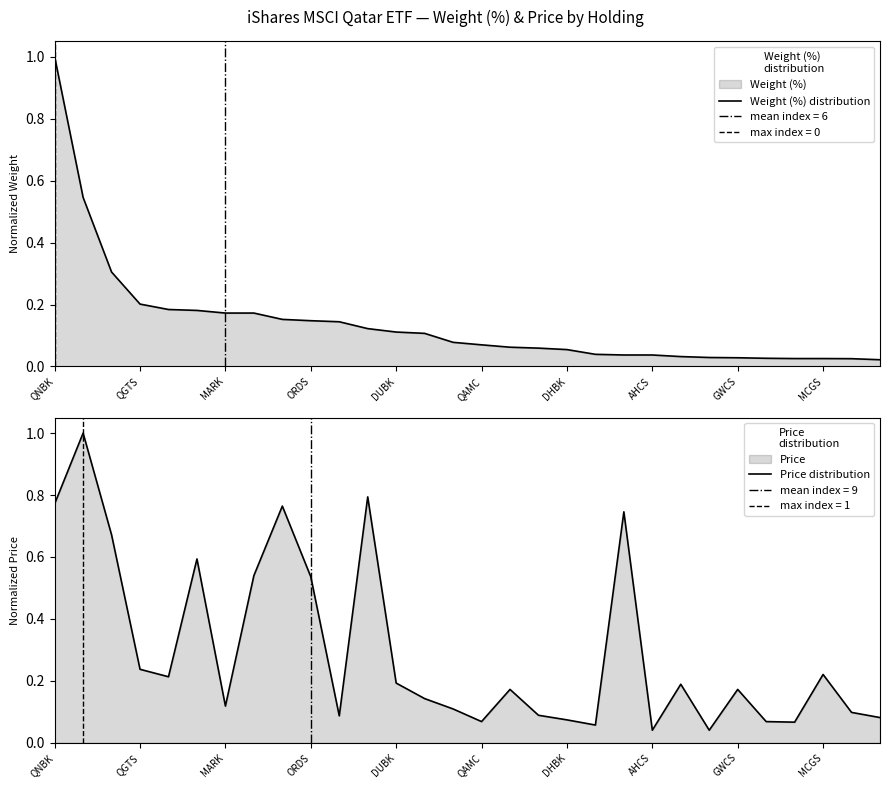

At which label does Weight (%) distribution reach its peak?

QNBK